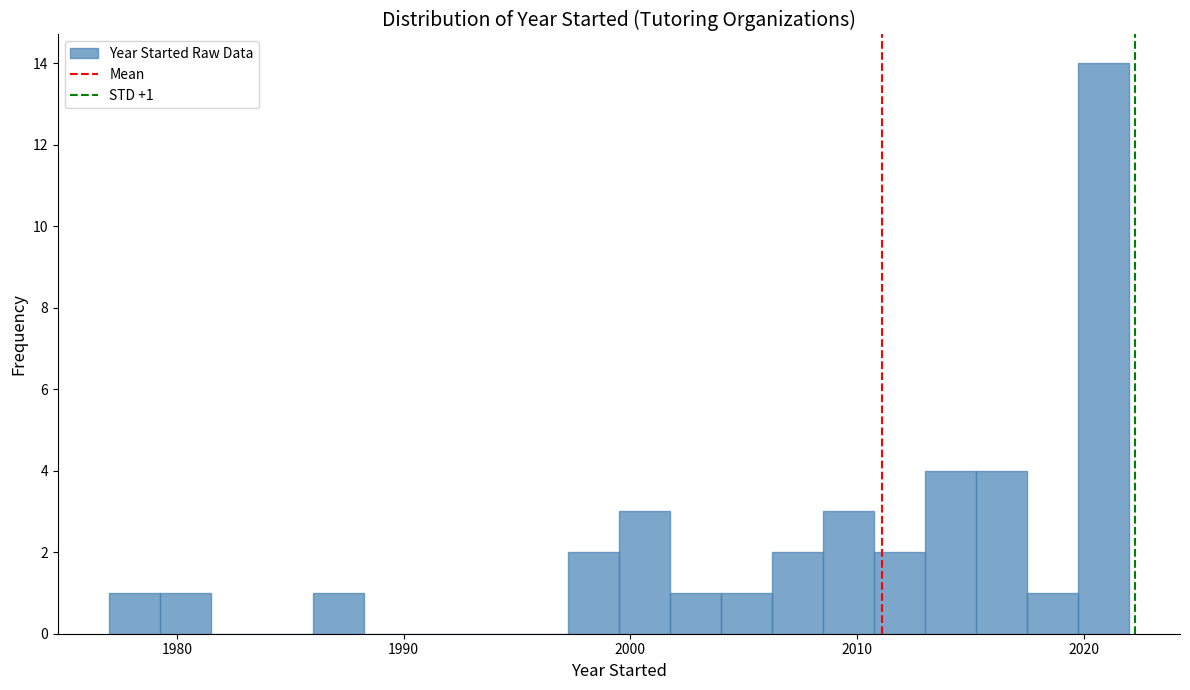

Around what value on the x-axis is the tallest bar? Give the approximate position of its centre, as read against the axis.

2021